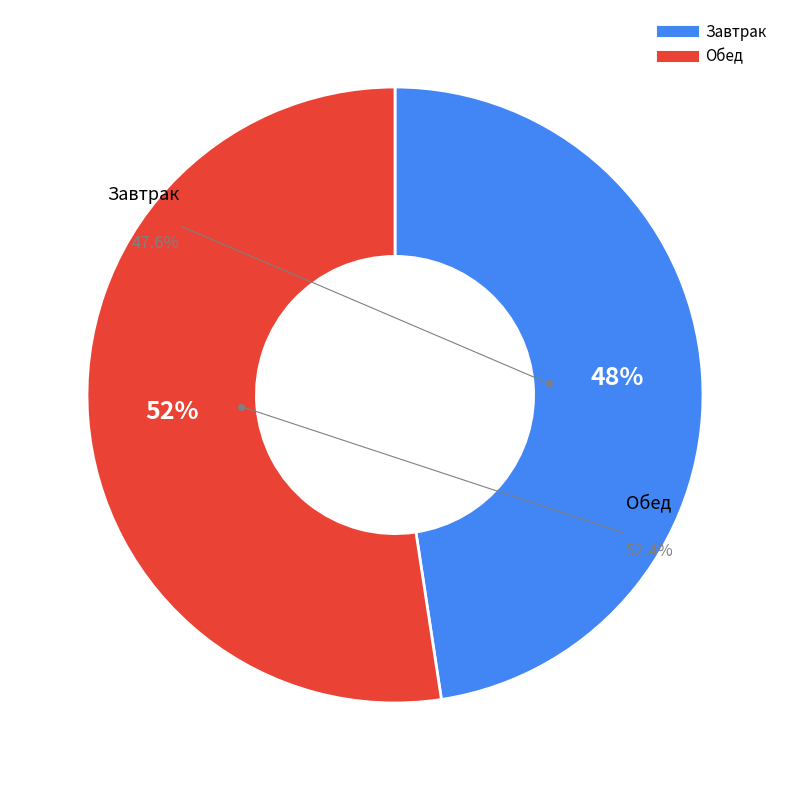

What is the smallest slice in the pie chart?

Завтрак